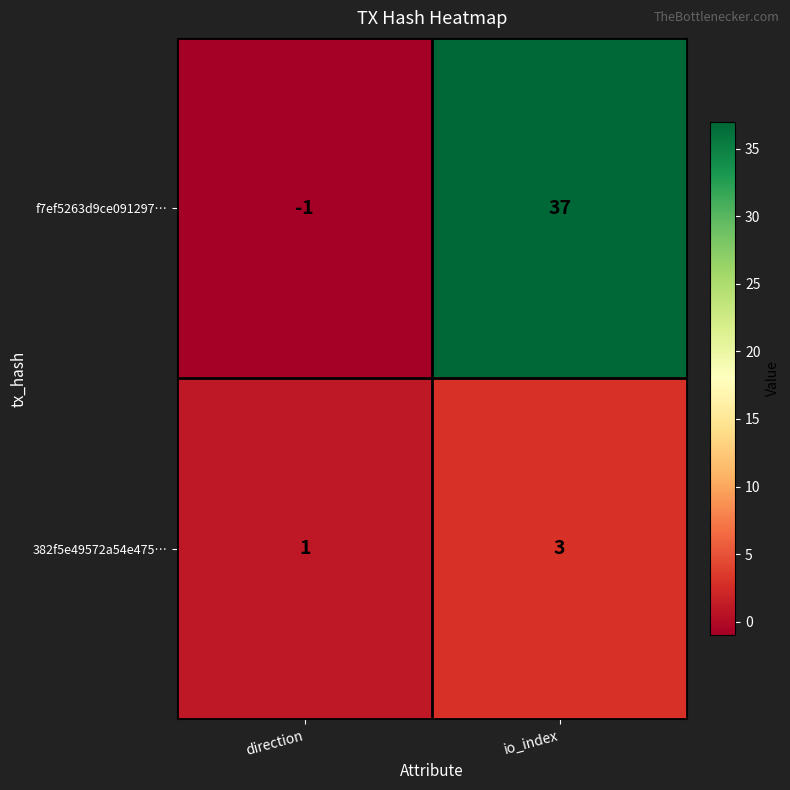

True or false: f7ef5263d9ce091297… has a value of 53 at io_index.

False